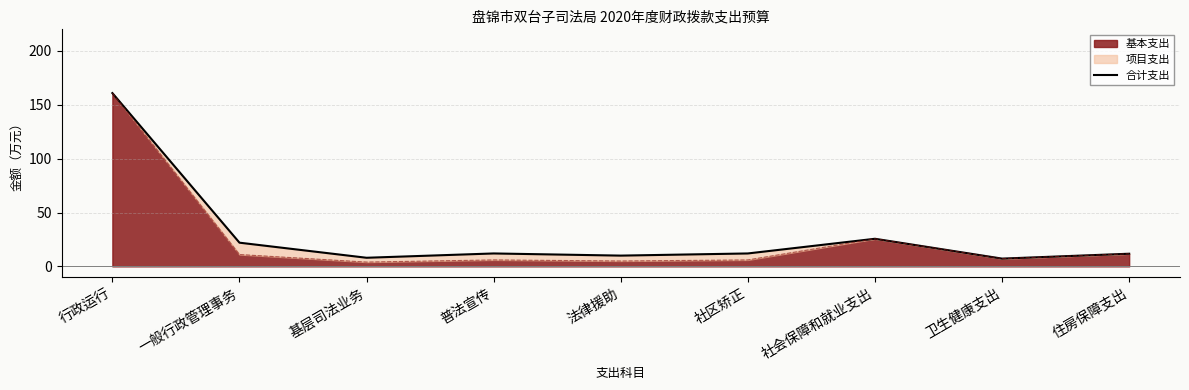

Reading left to right, transcribe all the data shown in this chart.

行政运行=160.8	一般行政管理事务=22.0	基层司法业务=8.0	普法宣传=12.0	法律援助=10.0	社区矫正=12.0	社会保障和就业支出=25.6	卫生健康支出=7.2	住房保障支出=11.8